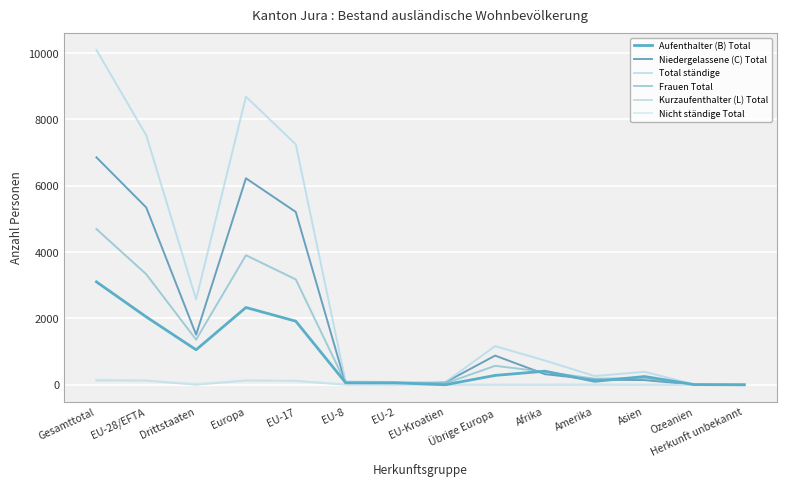

Which series has the widest spread of values?

Total ständige